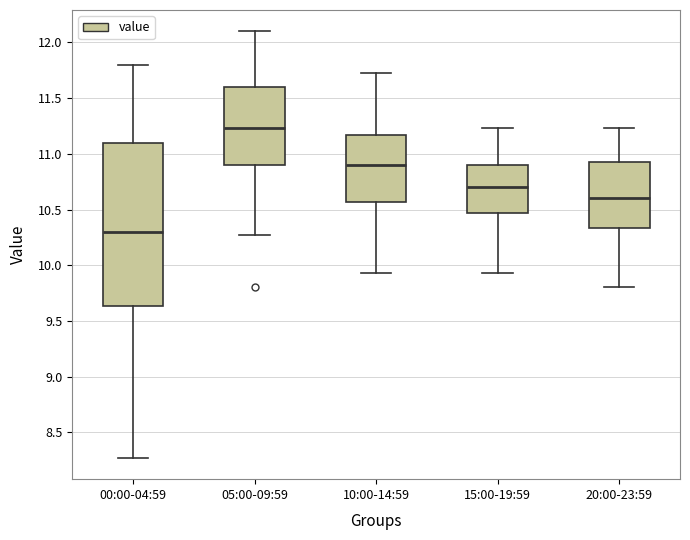

Which box has the highest median line?

05:00-09:59